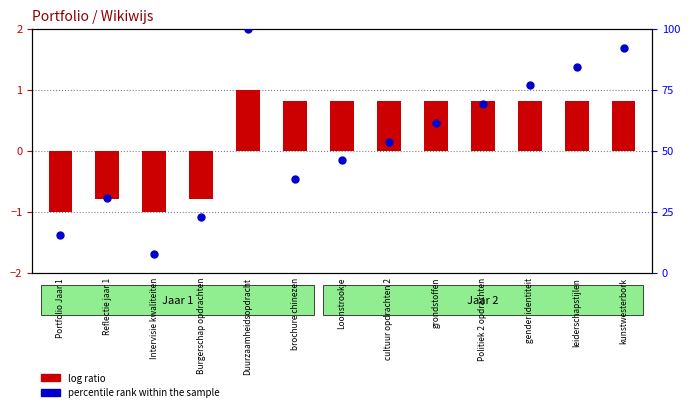

Which series contains the lowest Y value?

log ratio